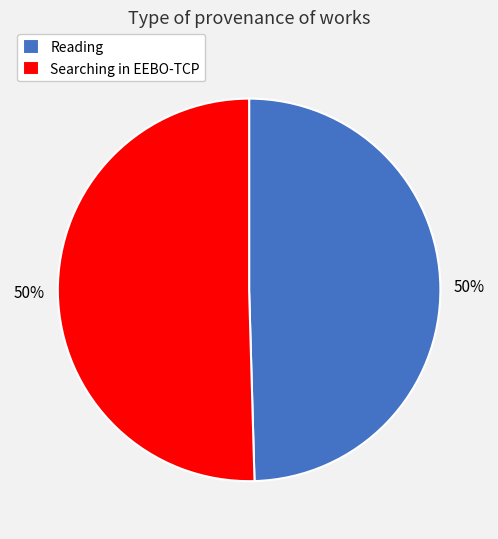

The Reading slice represents 50% of the pie. True or false?

True